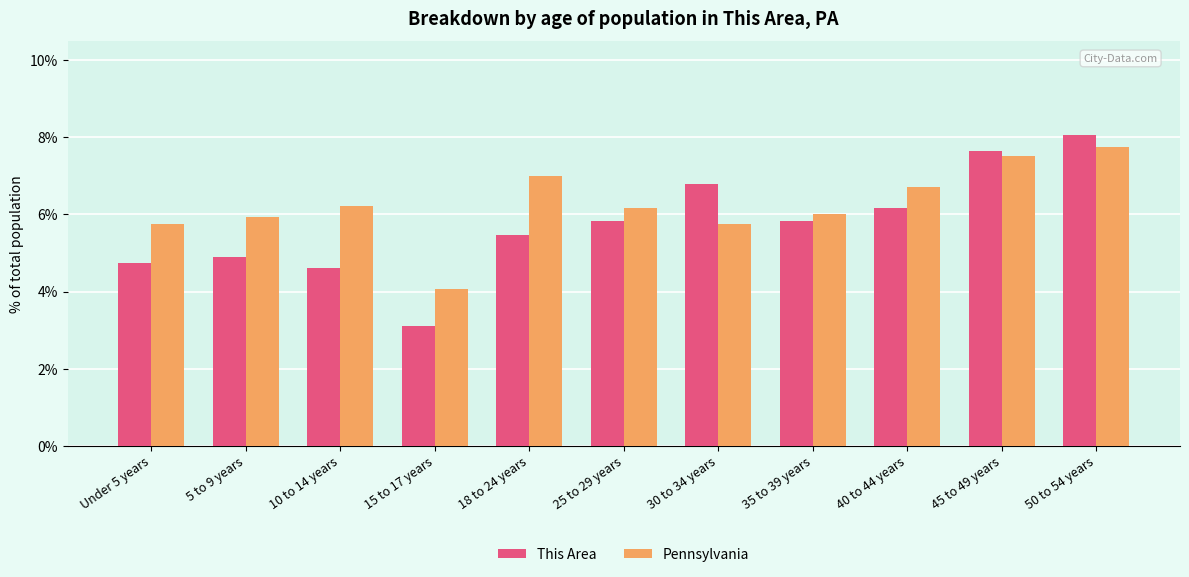

Reading left to right, transcribe all the data shown in this chart.

This Area: Under 5 years=4.7	5 to 9 years=4.9	10 to 14 years=4.6	15 to 17 years=3.1	18 to 24 years=5.5	25 to 29 years=5.8	30 to 34 years=6.8	35 to 39 years=5.8	40 to 44 years=6.2	45 to 49 years=7.6	50 to 54 years=8.1
Pennsylvania: Under 5 years=5.7	5 to 9 years=5.9	10 to 14 years=6.2	15 to 17 years=4.1	18 to 24 years=7.0	25 to 29 years=6.2	30 to 34 years=5.7	35 to 39 years=6.0	40 to 44 years=6.7	45 to 49 years=7.5	50 to 54 years=7.8